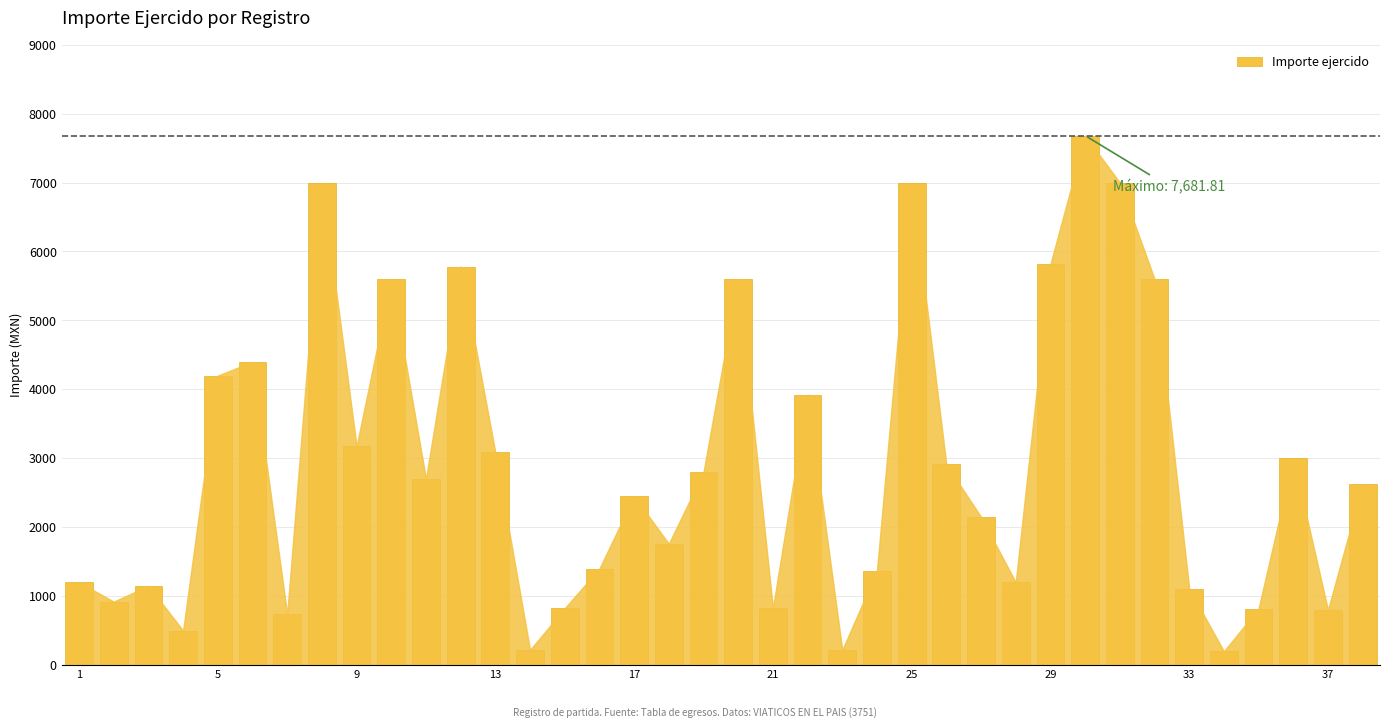

What is the difference between the second highest and second lowest values?

6780.0